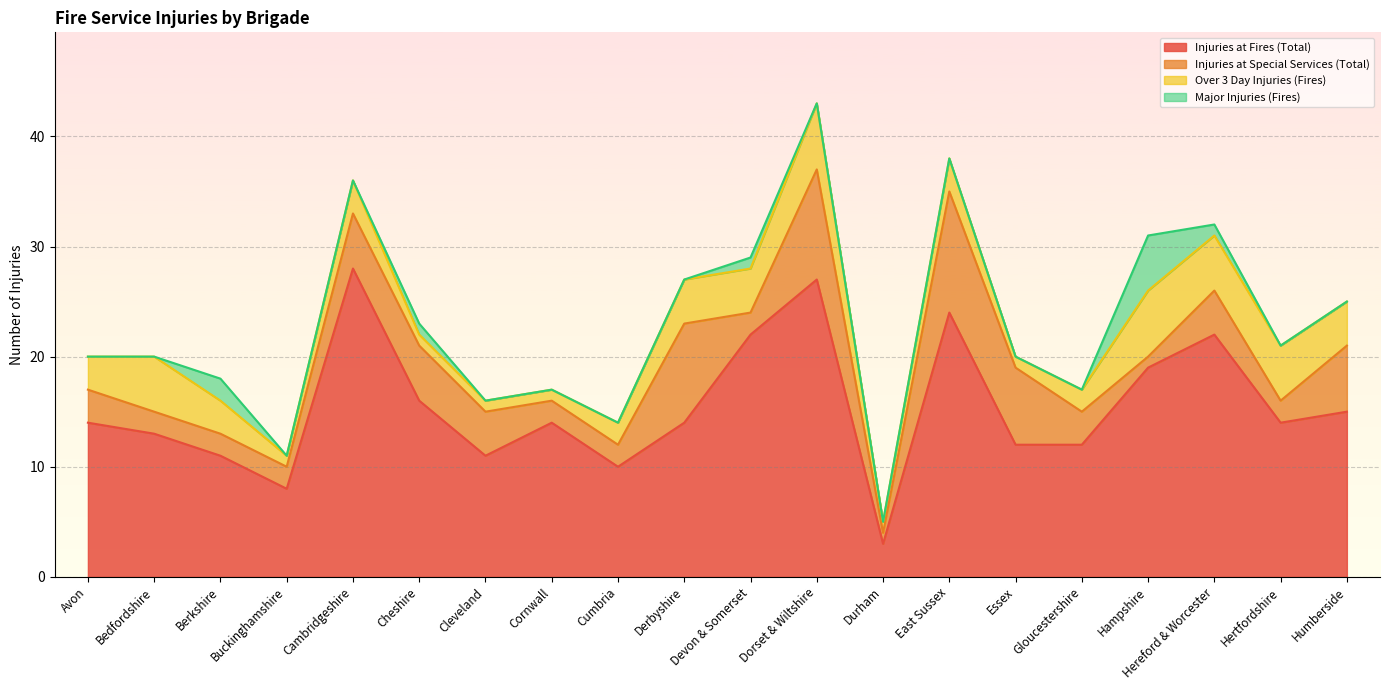

How many interior local valleys does the Over 3 Day Injuries (Fires) series have?

3